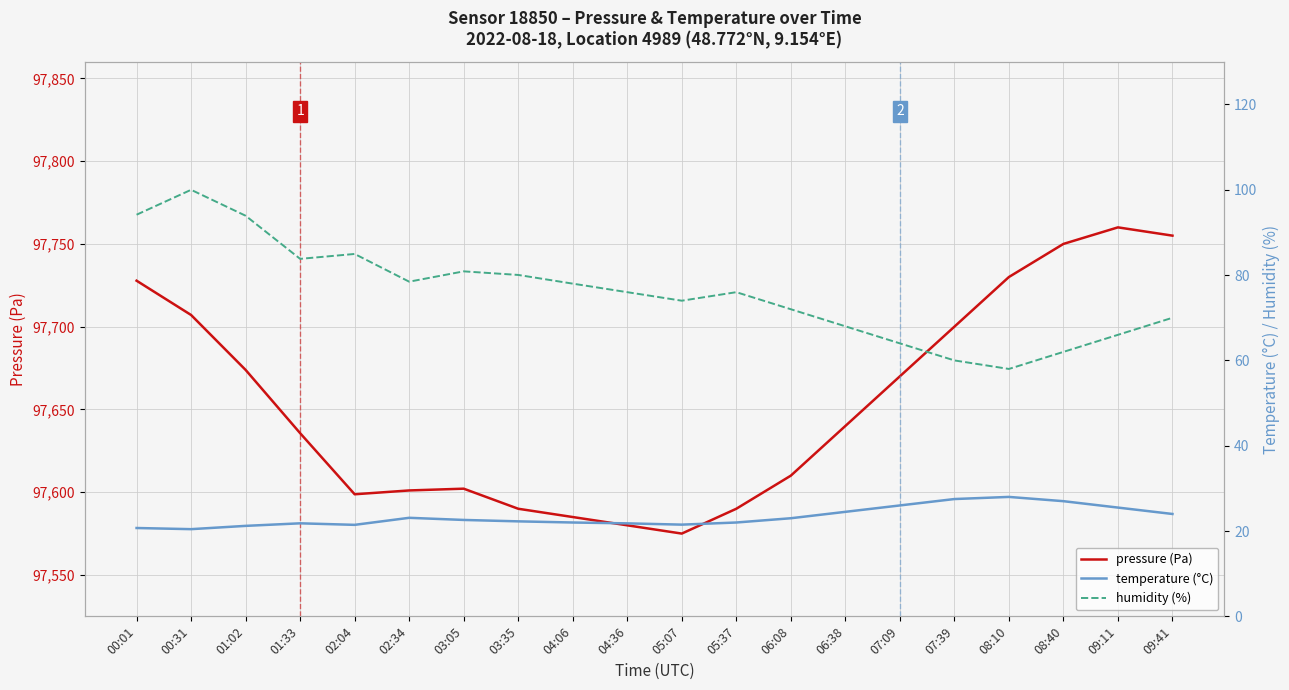

At which label is pressure (Pa) closest to 97667?

07:09